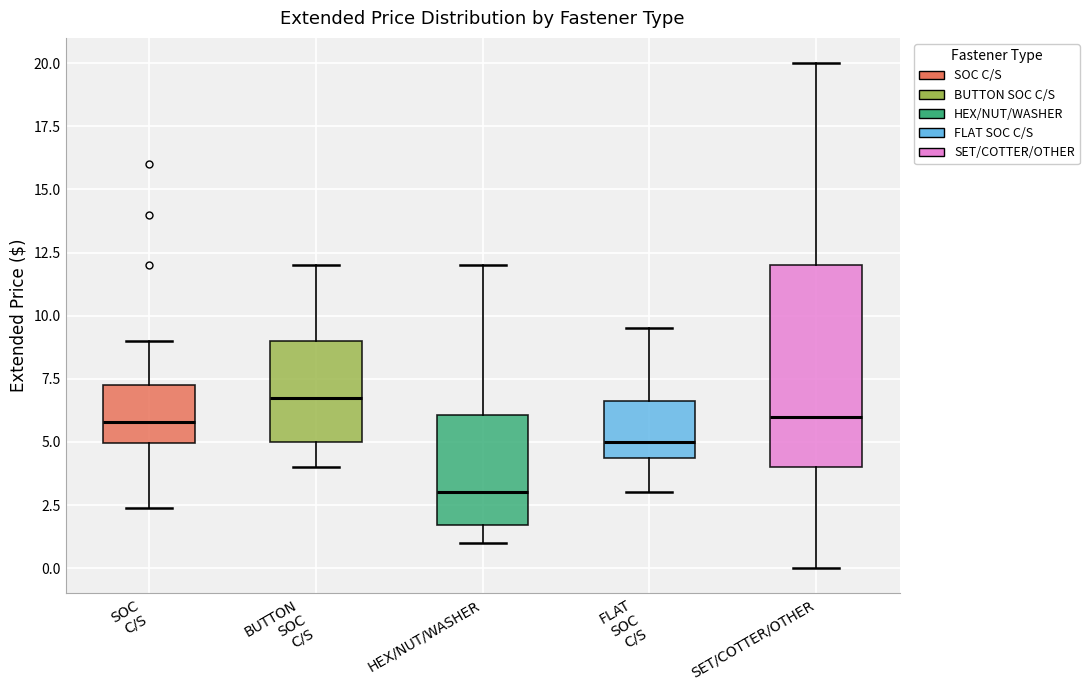

Reading left to right, transcribe this box plot: for each box, give where its median line is, the range the box spans, and where its two whiskers end, as read against the y-axis. The values are not printed on the chart, so give them approximately, as read against the axis.

SOC C/S: median 6.0, box 5.0 to 7.5, whiskers 2.5 to 9.0
BUTTON SOC C/S: median 7.0, box 5.0 to 9.0, whiskers 4.0 to 12.0
HEX/NUT/WASHER: median 3.0, box 1.5 to 6.0, whiskers 1.0 to 12.0
FLAT SOC C/S: median 5.0, box 4.5 to 6.5, whiskers 3.0 to 9.5
SET/COTTER/OTHER: median 6.0, box 4.0 to 12.0, whiskers 0.0 to 20.0